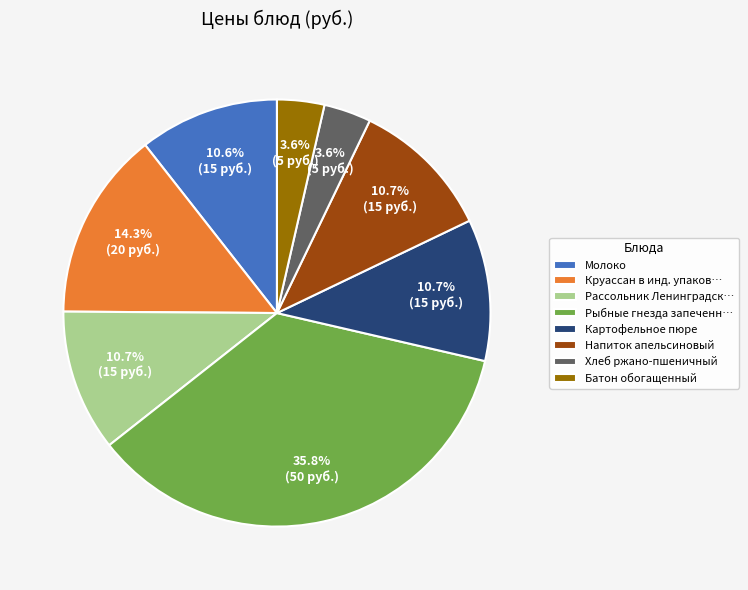

The Хлеб ржано-пшеничный slice represents 4% of the pie. True or false?

True